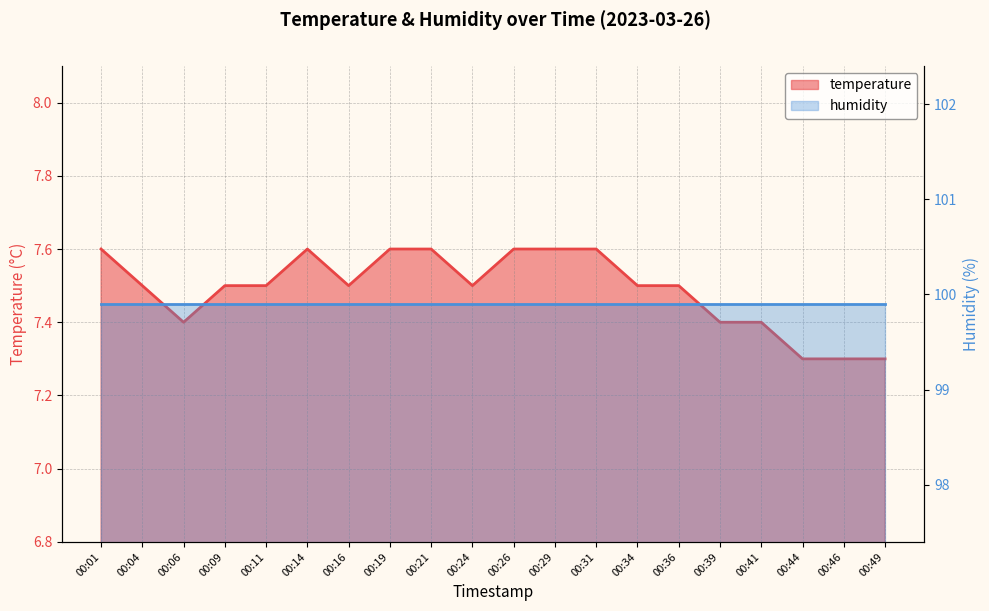

True or false: there are more than 1 points higher than both neighbors.

False